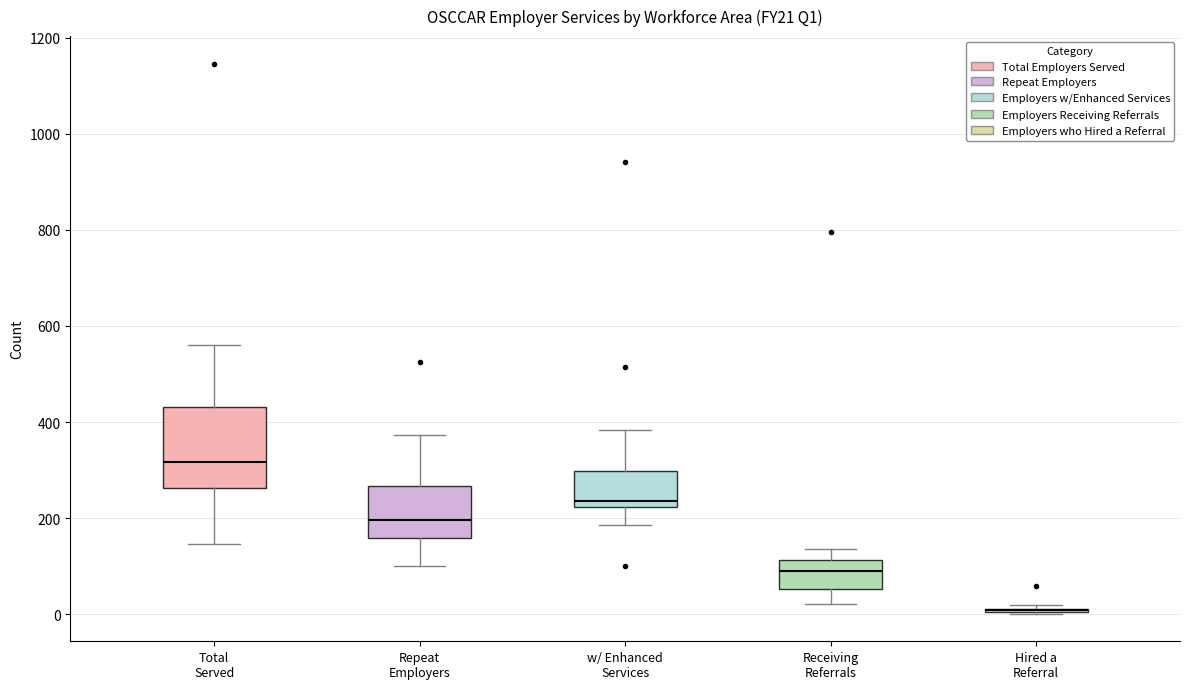

Which box is the tallest, from its lower edge to its upper edge?

Total Served